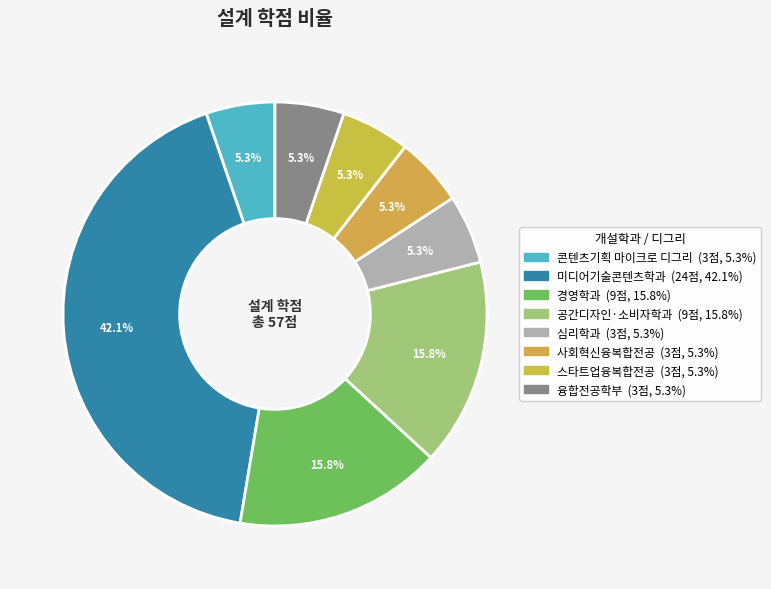

Is 스타트업융복합전공 the majority of the pie?

No